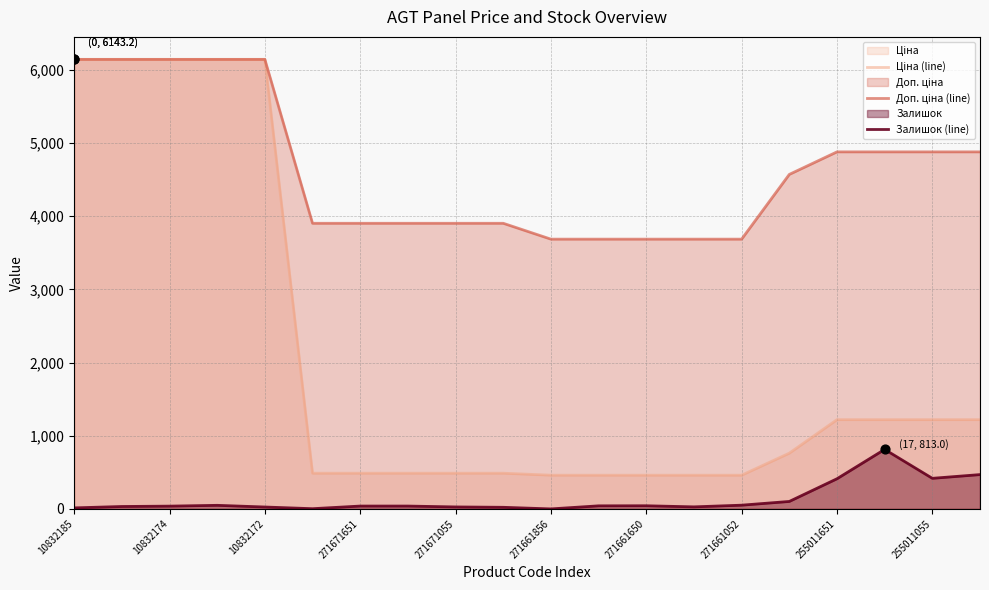

At how many categories does at least one series exceed 5436?

5